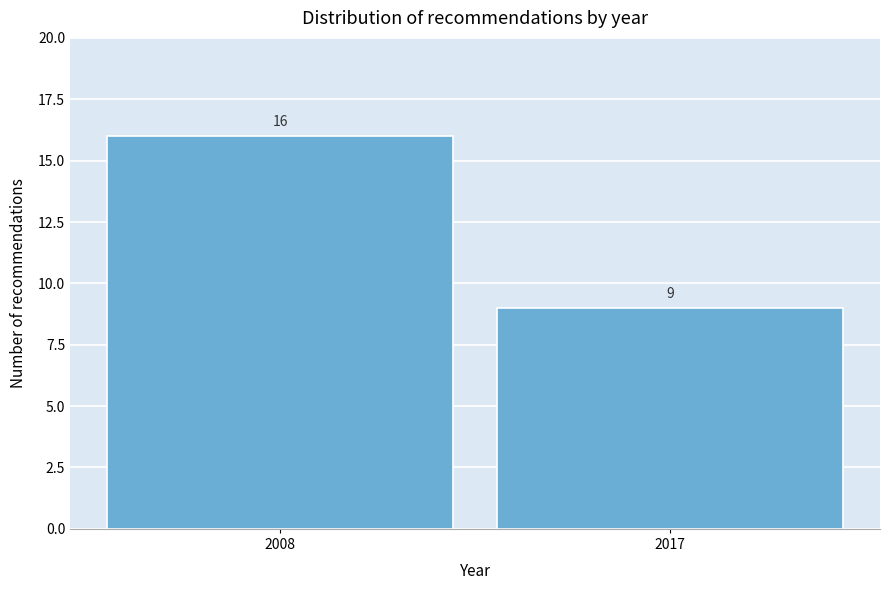

Reading left to right, what are all the values shown in this chart?

2008=16	2017=9